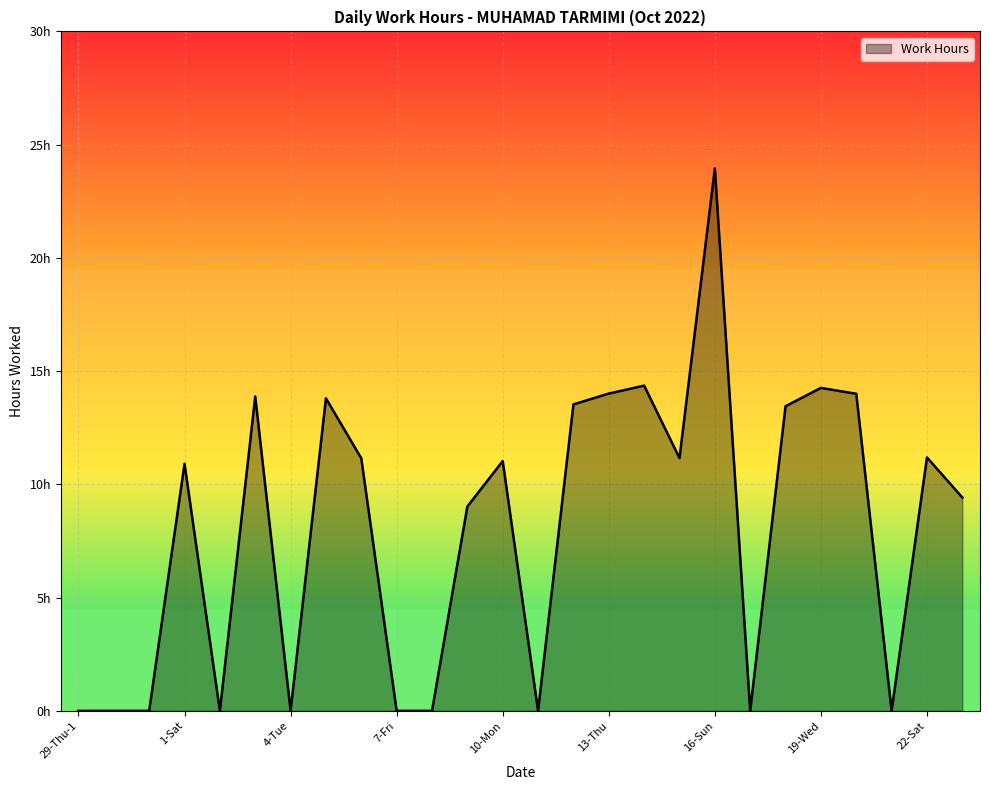

Does the chart have visible grid lines?

Yes